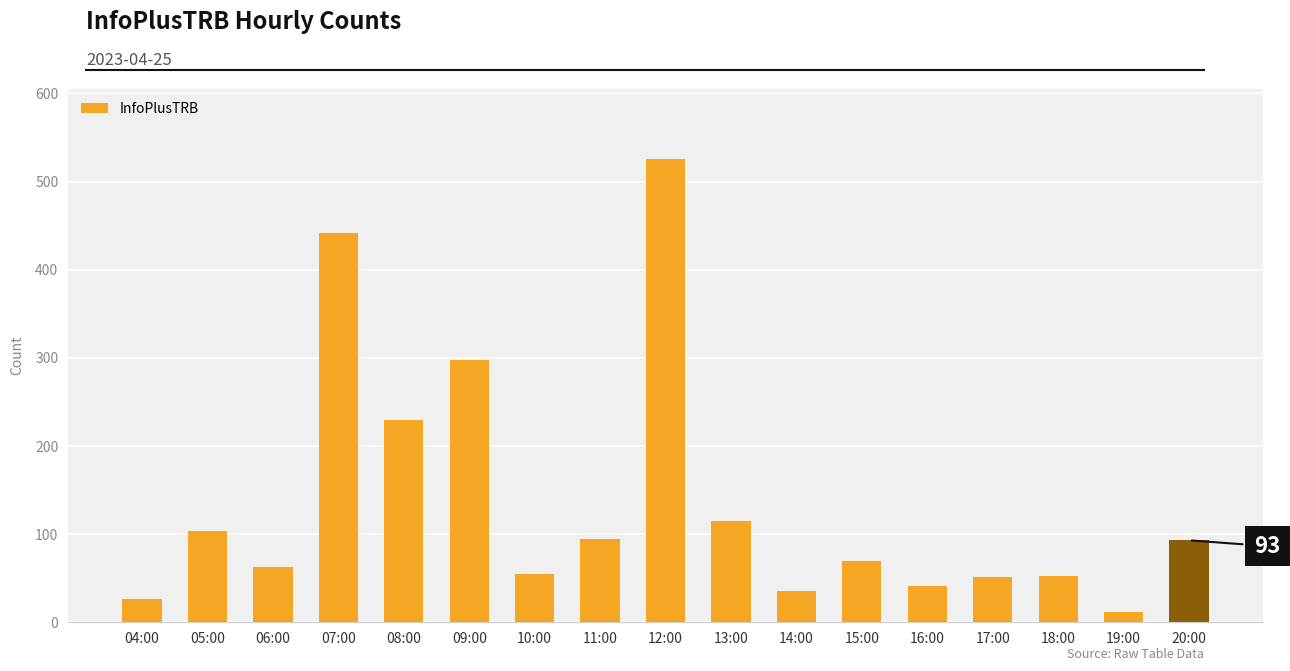

What is the label of the 10th bar from the left?

13:00